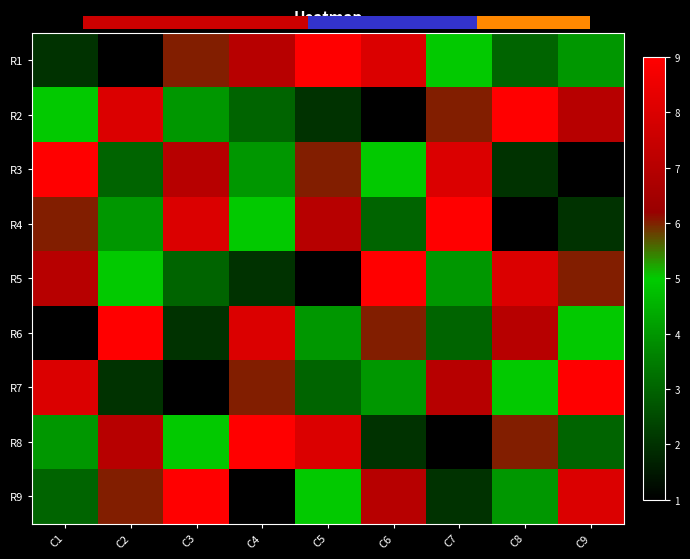

What is the approximate value of R1 at C9?

4